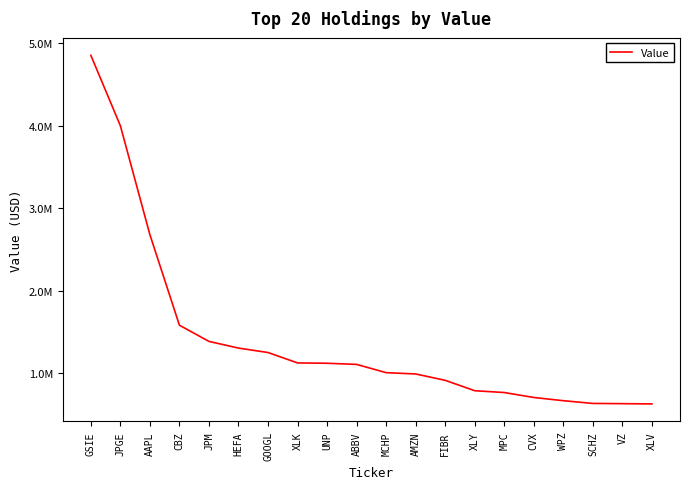

What is the sum of the values at MCHP and UNP?

2128000